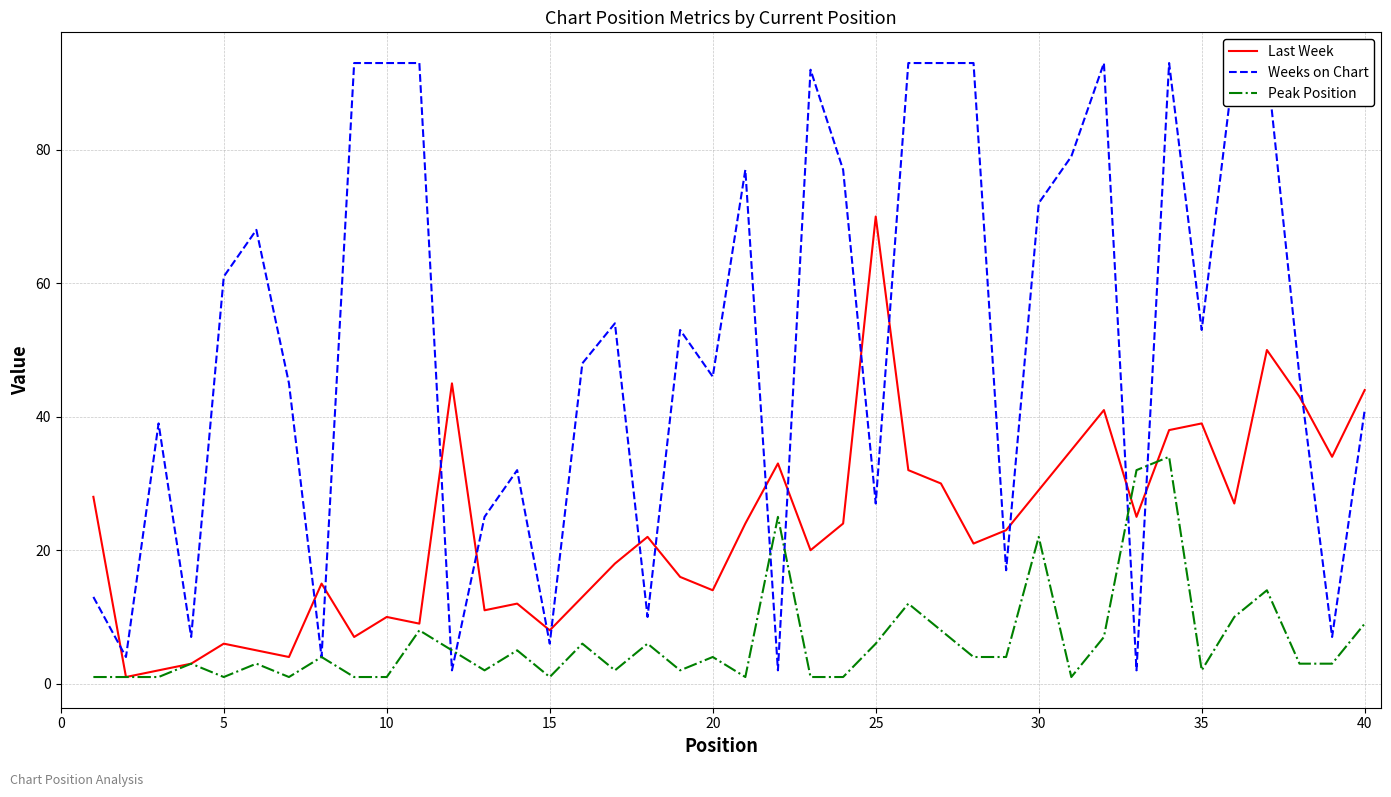

At which category does the chart reach its peak across all series?

40